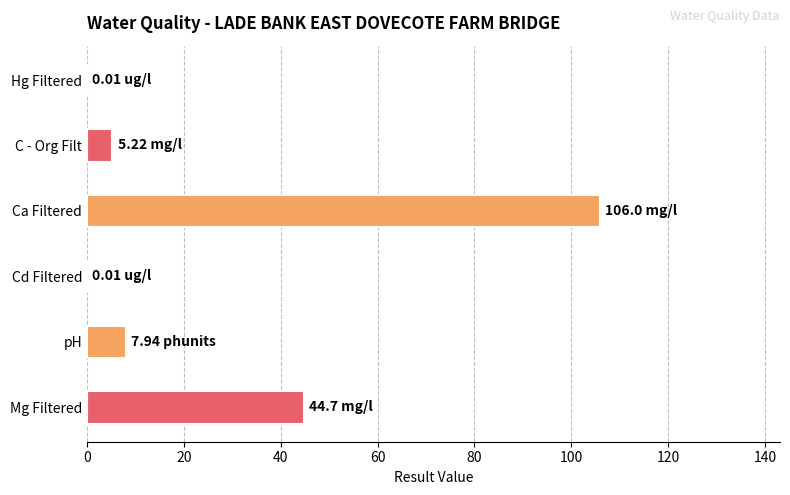

At which category does the chart reach its peak across all series?

Ca Filtered